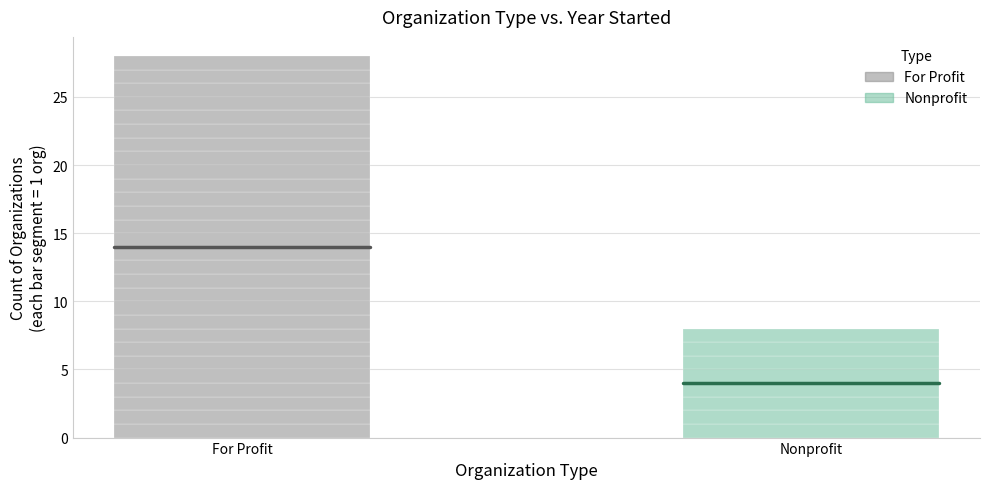

At which category is the sum across all series the highest?

For Profit